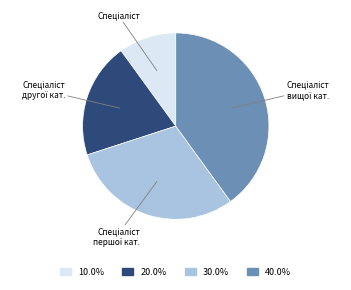

Is there any slice that represents more than half of the pie?

No